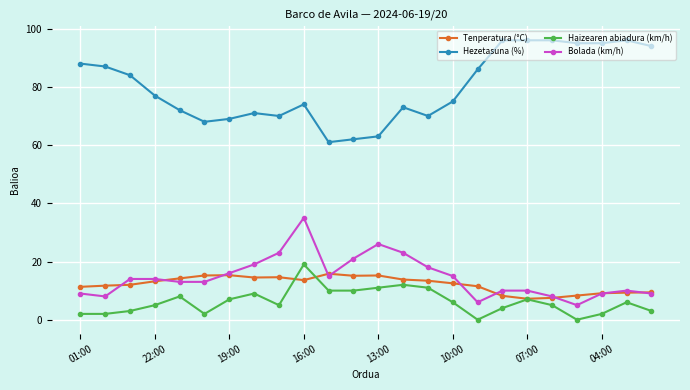

Which series has the largest total across all categories?

Hezetasuna (%)